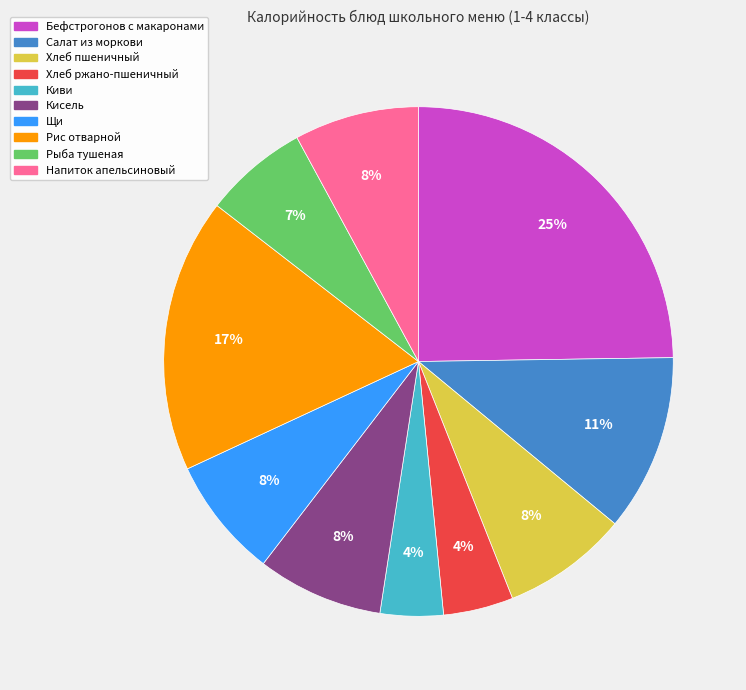

Does Салат из моркови account for over 50% of the chart?

No